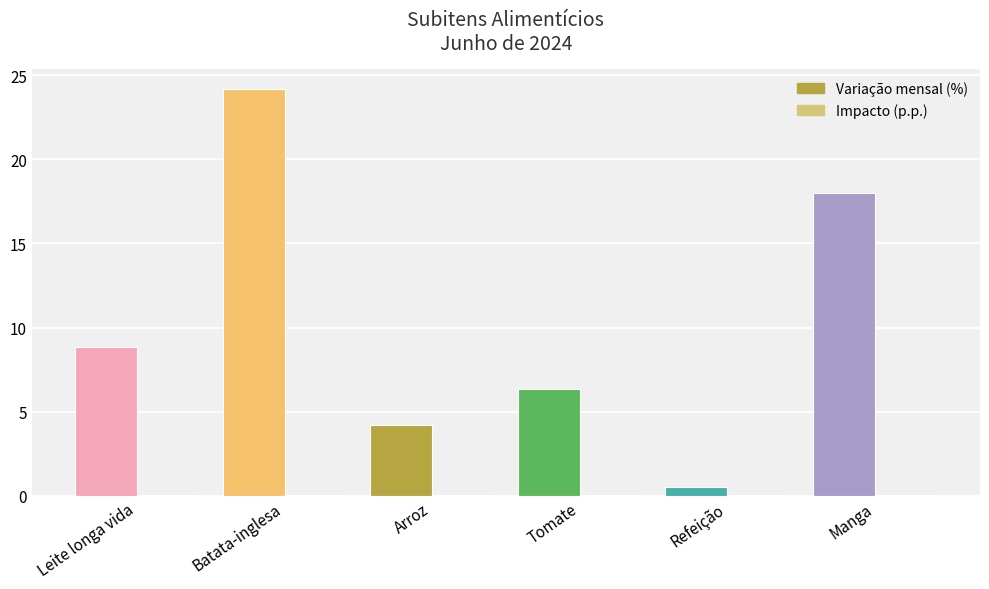

Which series has the largest total across all categories?

Variação mensal (%)